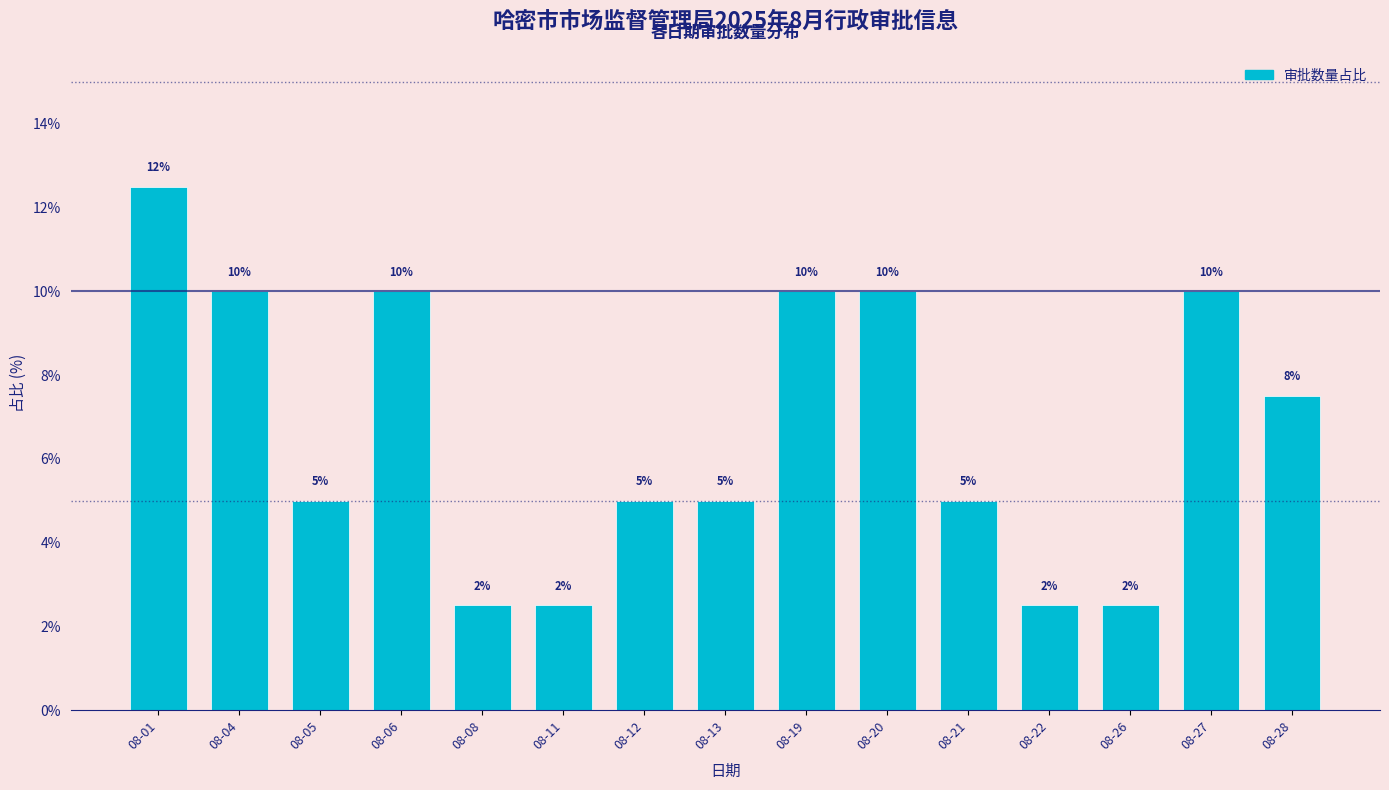

What is the value of the 11th bar from the left?

5.0